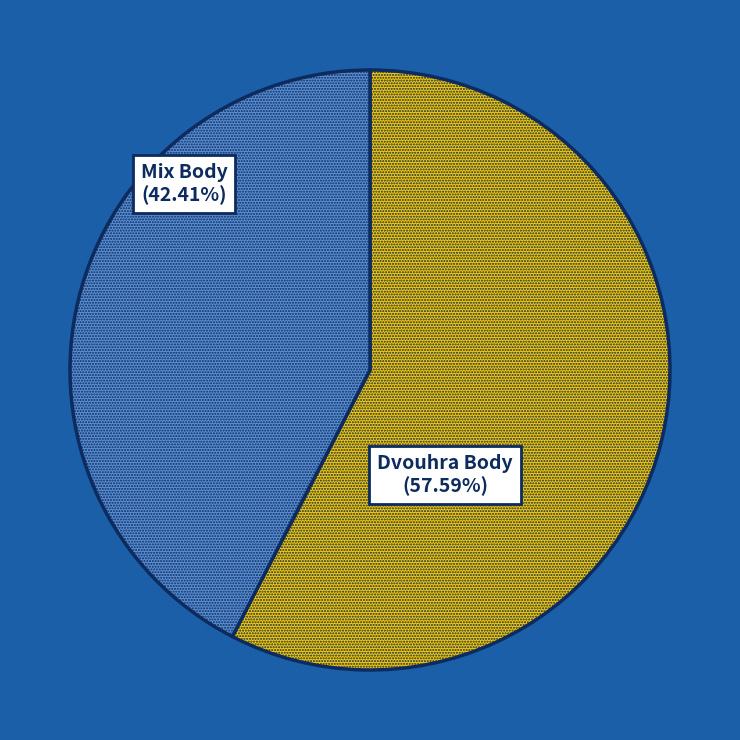

What is the smallest slice in the pie chart?

Mix Body